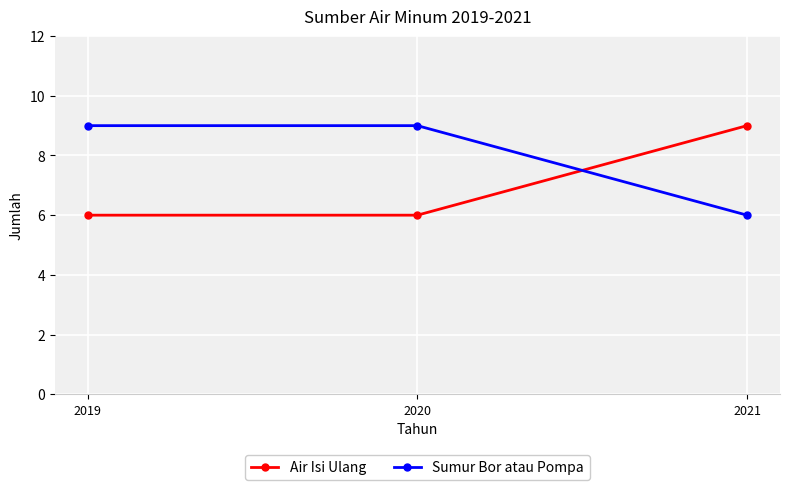

How many lines are shown in the chart?

2